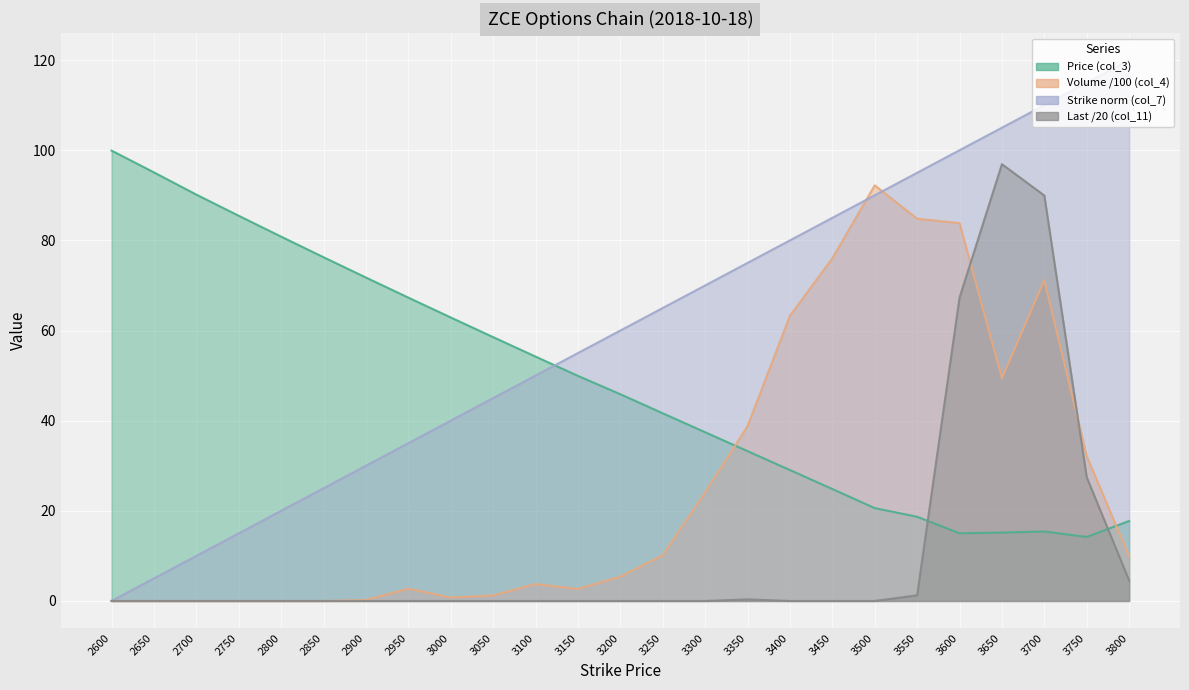

What is the value of the Volume (col_4) point at the 13th from the left?

5.4